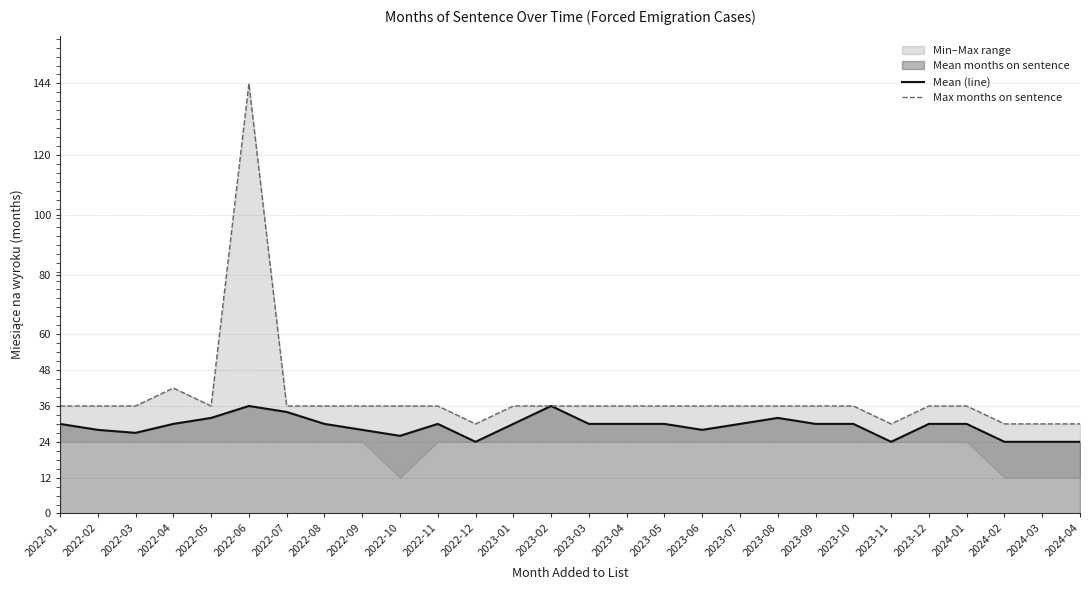

At which label is Mean (line) closest to 30?

2022-01